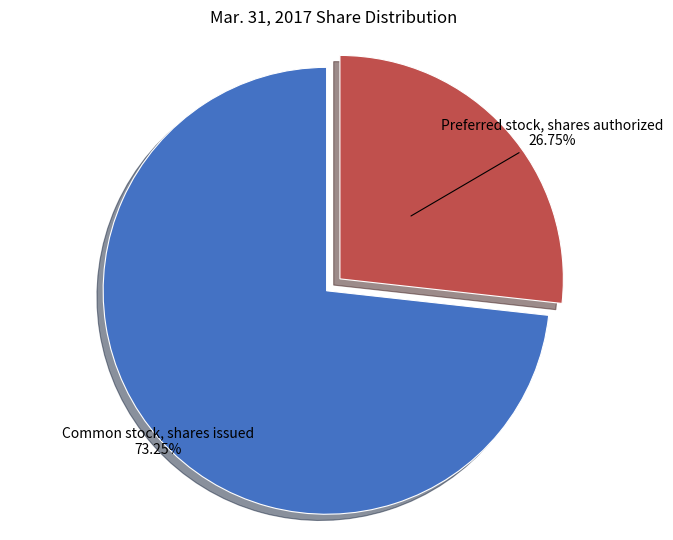

Is Common stock, shares issued the majority of the pie?

Yes